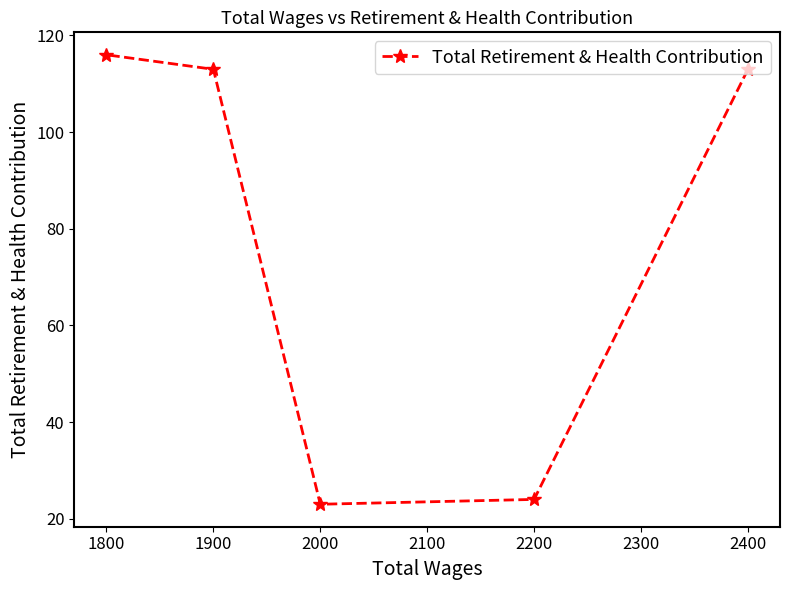

What is the sum of the values at 1900 and 1800?

229